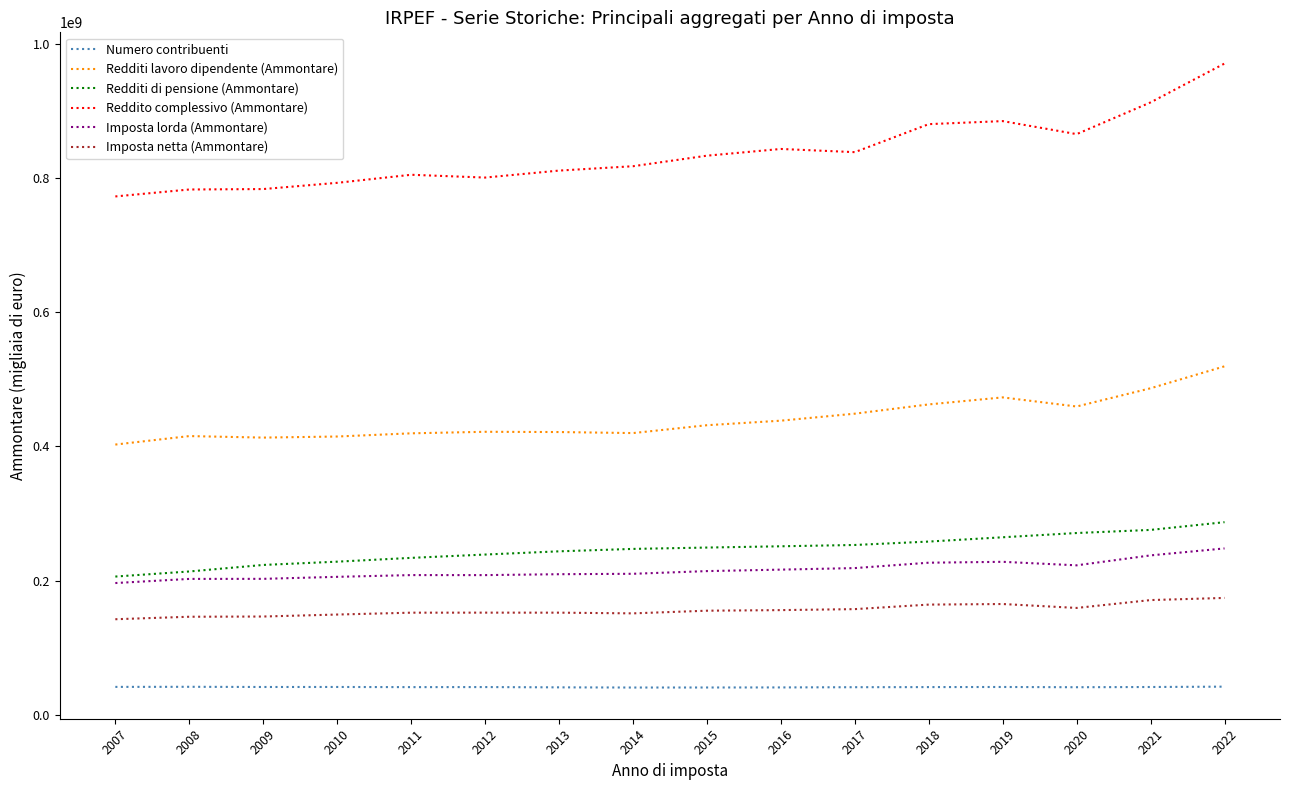

True or false: Reddito complessivo (Ammontare) has a value of 865074083.0 at 2020.

True